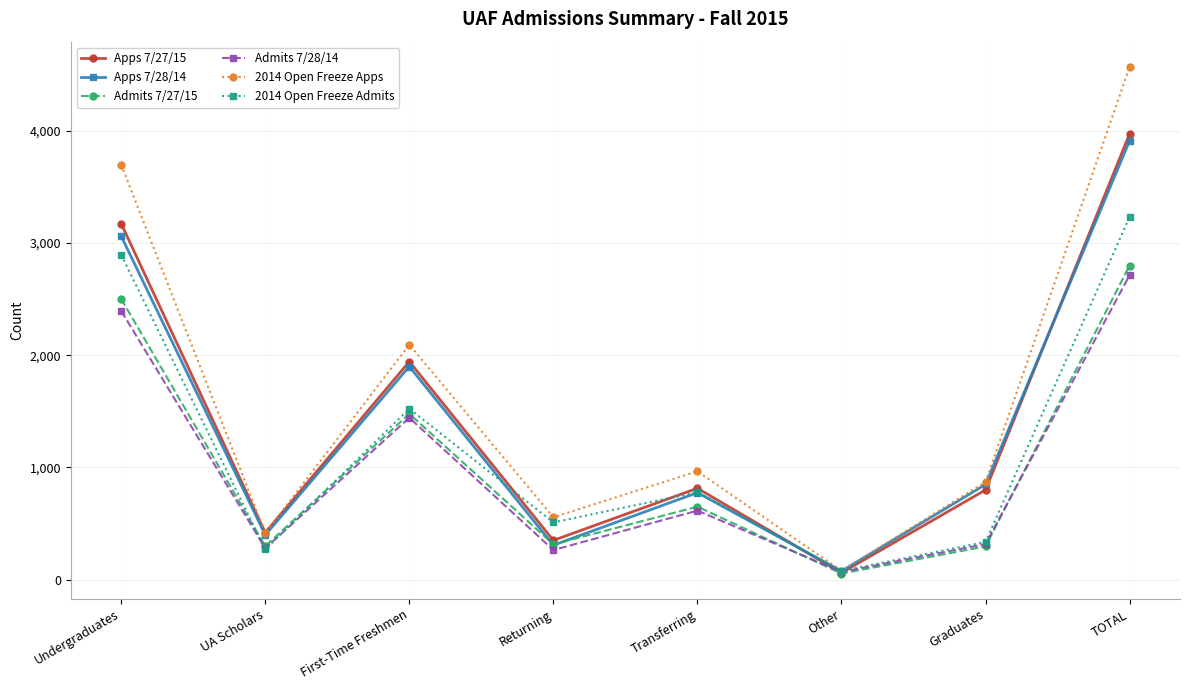

What are all the series names shown in the legend?

Apps 7/27/15, Apps 7/28/14, Admits 7/27/15, Admits 7/28/14, 2014 Open Freeze Apps, 2014 Open Freeze Admits